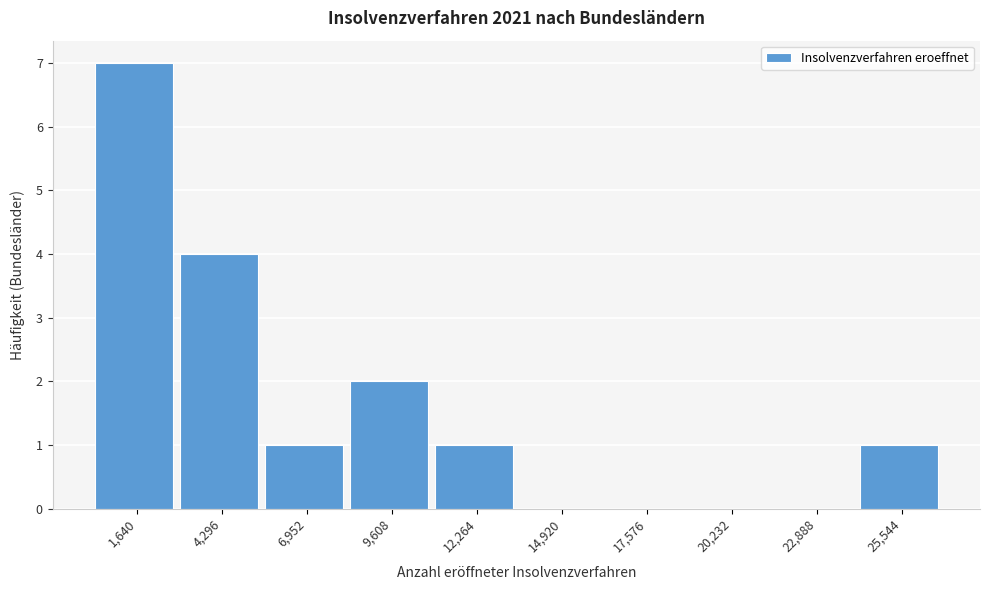

Reading left to right, list all the values displayed in this chart.

1,640=7	4,296=4	6,952=1	9,608=2	12,264=1	14,920=0	17,576=0	20,232=0	22,888=0	25,544=1